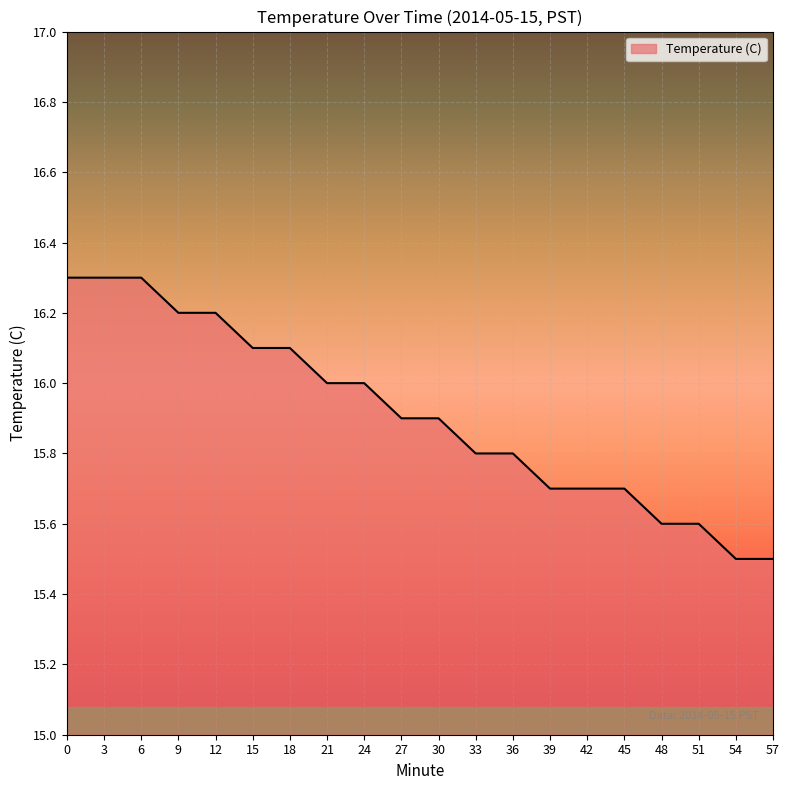

The value at 21 is 25.3. True or false?

False